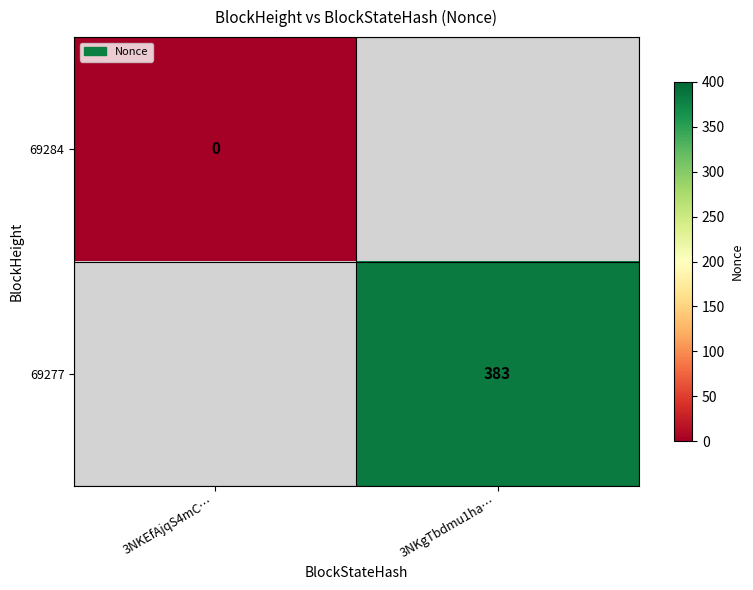

True or false: 69277 has a value of 383 at 3NKgTbdmu1ha….

True